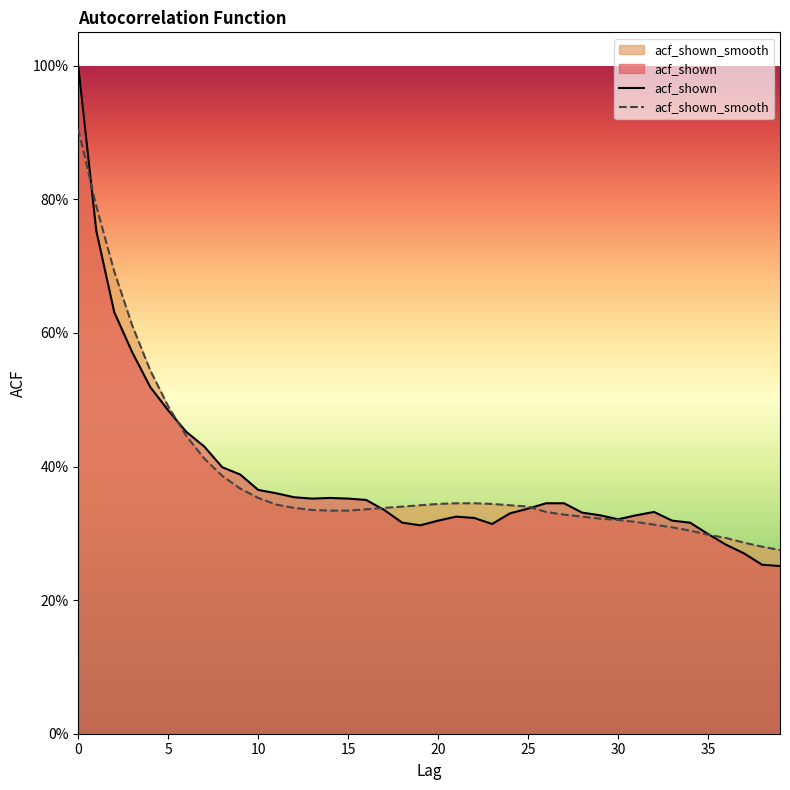

Where is acf_shown nearest to the value 0?

39